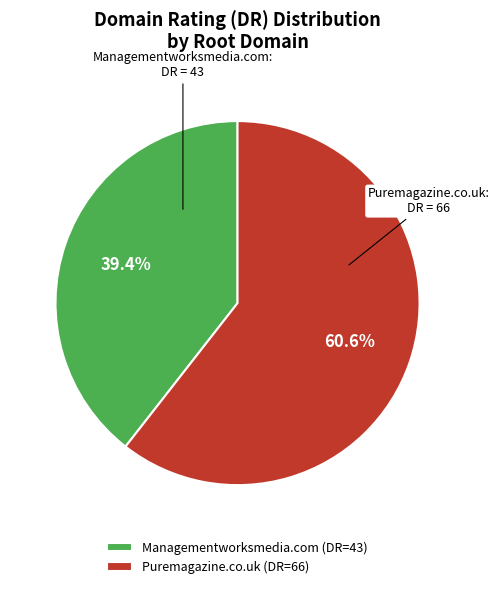

The Managementworksmedia.com slice represents 50% of the pie. True or false?

False